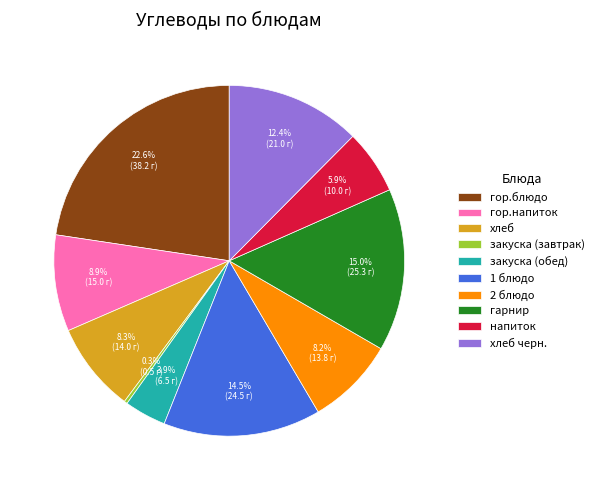

The гарнир slice represents 20% of the pie. True or false?

False